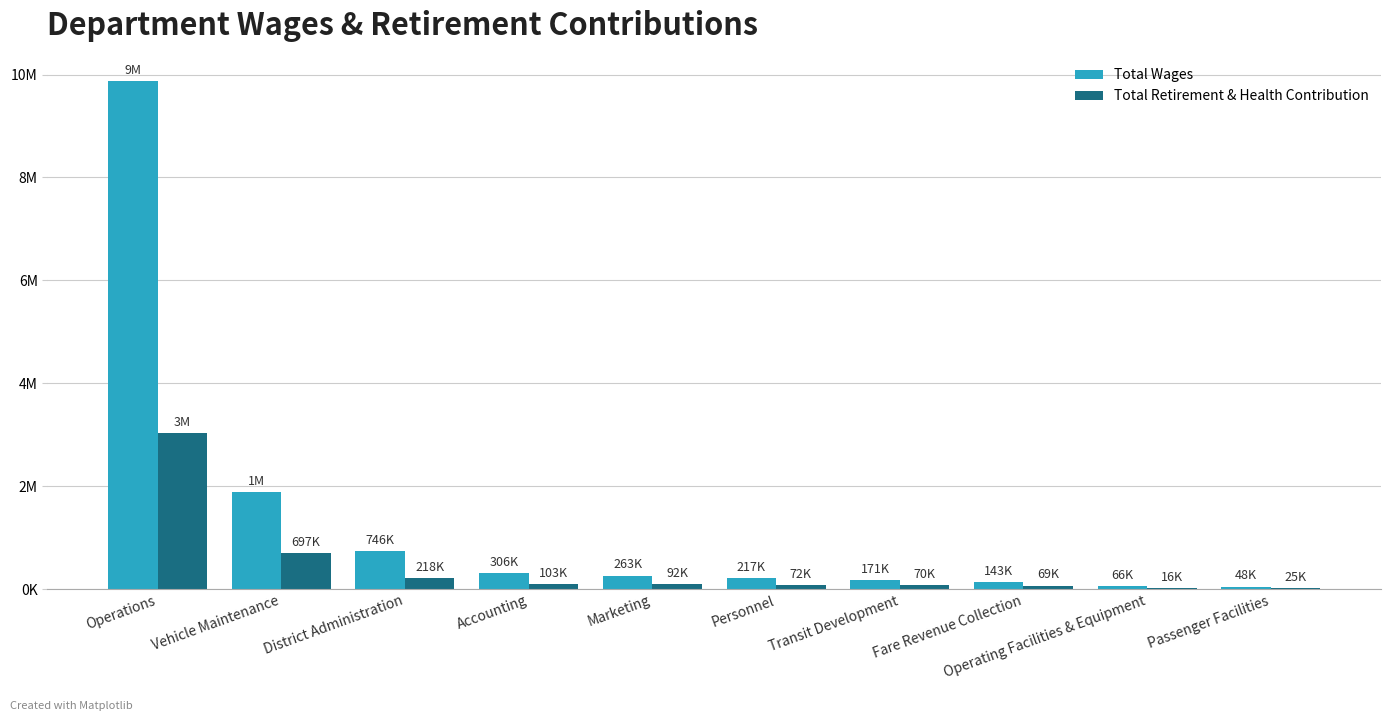

What are all the series names shown in the legend?

Total Wages, Total Retirement & Health Contribution